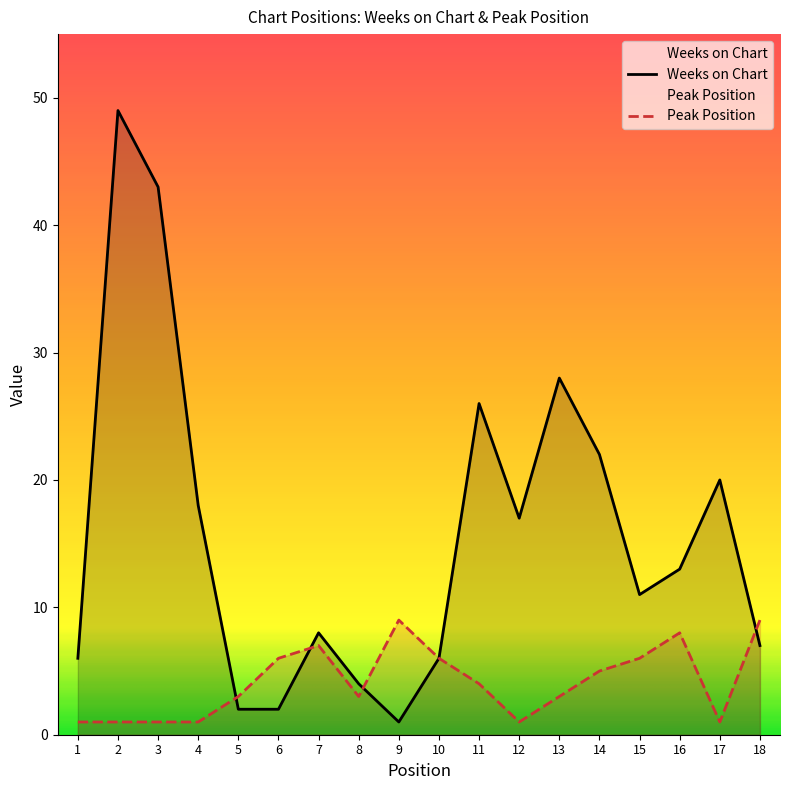

Between 13 and 1, which is larger?

13